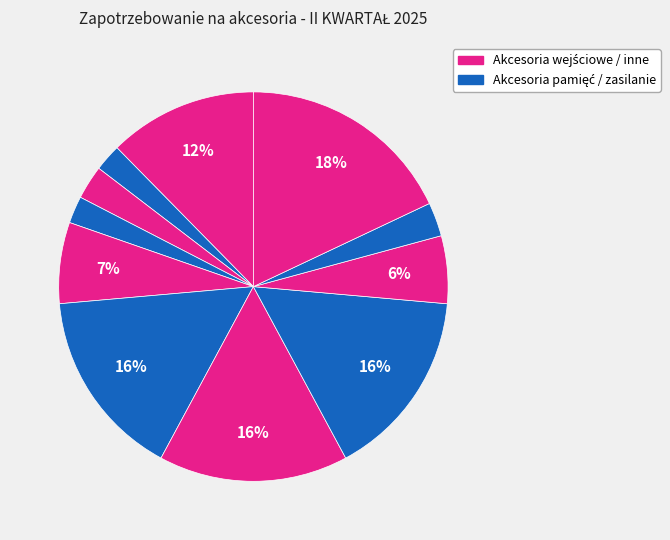

Count the number of slices in the pie.

11